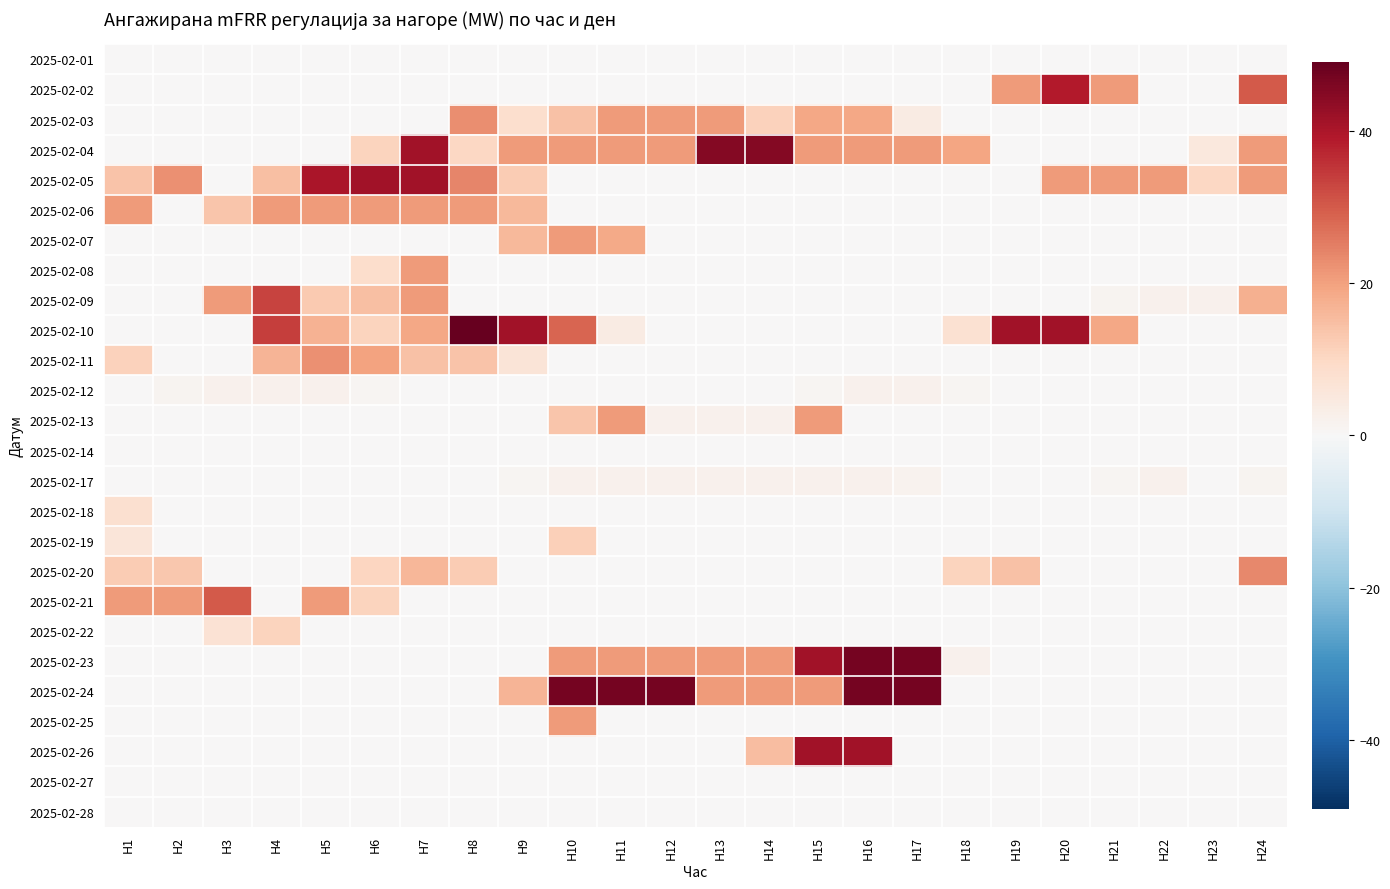

Reading left to right, what are all the values shown in this chart?

2025-02-01: H1=0.0	H2=0.0	H3=0.0	H4=0.0	H5=0.0	H6=0.0	H7=0.0	H8=0.0	H9=0.0	H10=0.0	H11=0.0	H12=0.0	H13=0.0	H14=0.0	H15=0.0	H16=0.0	H17=0.0	H18=0.0	H19=0.0	H20=0.0	H21=0.0	H22=0.0	H23=0.0	H24=0.0
2025-02-02: H1=0.0	H2=0.0	H3=0.0	H4=0.0	H5=0.0	H6=0.0	H7=0.0	H8=0.0	H9=0.0	H10=0.0	H11=0.0	H12=0.0	H13=0.0	H14=0.0	H15=0.0	H16=0.0	H17=0.0	H18=0.0	H19=20.8	H20=39.0	H21=21.0	H22=0.0	H23=0.0	H24=30.1
2025-02-03: H1=0.0	H2=0.0	H3=0.0	H4=0.0	H5=0.0	H6=0.0	H7=0.0	H8=22.8	H9=8.4	H10=14.3	H11=21.0	H12=21.0	H13=21.0	H14=11.4	H15=19.0	H16=19.0	H17=4.1	H18=0.0	H19=0.0	H20=0.0	H21=0.0	H22=0.0	H23=0.0	H24=0.0
2025-02-04: H1=0.0	H2=0.0	H3=0.0	H4=0.0	H5=0.0	H6=10.9	H7=41.0	H8=10.2	H9=21.0	H10=21.0	H11=21.0	H12=21.0	H13=45.0	H14=45.0	H15=21.0	H16=21.0	H17=21.0	H18=19.2	H19=0.0	H20=0.0	H21=0.0	H22=0.0	H23=5.2	H24=21.0
2025-02-05: H1=14.0	H2=22.4	H3=0.0	H4=14.7	H5=40.0	H6=41.0	H7=41.0	H8=23.9	H9=12.6	H10=0.0	H11=0.0	H12=0.0	H13=0.0	H14=0.0	H15=0.0	H16=0.0	H17=0.0	H18=0.0	H19=0.0	H20=21.0	H21=21.0	H22=21.0	H23=10.2	H24=21.0
2025-02-06: H1=21.0	H2=0.0	H3=13.7	H4=21.0	H5=21.0	H6=21.0	H7=21.0	H8=21.0	H9=15.8	H10=0.0	H11=0.0	H12=0.0	H13=0.0	H14=0.0	H15=0.0	H16=0.0	H17=0.0	H18=0.0	H19=0.0	H20=0.0	H21=0.0	H22=0.0	H23=0.0	H24=0.0
2025-02-07: H1=0.0	H2=0.0	H3=0.0	H4=0.0	H5=0.0	H6=0.0	H7=0.0	H8=0.0	H9=15.8	H10=21.0	H11=18.6	H12=0.0	H13=0.0	H14=0.0	H15=0.0	H16=0.0	H17=0.0	H18=0.0	H19=0.0	H20=0.0	H21=0.0	H22=0.0	H23=0.0	H24=0.0
2025-02-08: H1=0.0	H2=0.0	H3=0.0	H4=0.0	H5=0.0	H6=8.5	H7=21.0	H8=0.0	H9=0.0	H10=0.0	H11=0.0	H12=0.0	H13=0.0	H14=0.0	H15=0.0	H16=0.0	H17=0.0	H18=0.0	H19=0.0	H20=0.0	H21=0.0	H22=0.0	H23=0.0	H24=0.0
2025-02-09: H1=0.0	H2=0.0	H3=21.0	H4=33.0	H5=12.7	H6=14.7	H7=21.0	H8=0.0	H9=0.0	H10=0.0	H11=0.0	H12=0.0	H13=0.0	H14=0.0	H15=0.0	H16=0.0	H17=0.0	H18=0.0	H19=0.0	H20=0.0	H21=1.4	H22=2.0	H23=2.0	H24=17.6
2025-02-10: H1=0.0	H2=0.0	H3=0.0	H4=33.8	H5=17.1	H6=10.9	H7=19.0	H8=49.0	H9=41.0	H10=28.3	H11=3.9	H12=0.0	H13=0.0	H14=0.0	H15=0.0	H16=0.0	H17=0.0	H18=7.5	H19=41.0	H20=41.0	H21=19.0	H22=0.0	H23=0.0	H24=0.0
2025-02-11: H1=11.2	H2=0.0	H3=0.0	H4=16.5	H5=22.6	H6=19.8	H7=14.3	H8=13.9	H9=6.3	H10=0.0	H11=0.0	H12=0.0	H13=0.0	H14=0.0	H15=0.0	H16=0.0	H17=0.0	H18=0.0	H19=0.0	H20=0.0	H21=0.0	H22=0.0	H23=0.0	H24=0.0
2025-02-12: H1=0.0	H2=1.2	H3=2.0	H4=2.0	H5=2.0	H6=1.1	H7=0.0	H8=0.0	H9=0.0	H10=0.0	H11=0.0	H12=0.0	H13=0.0	H14=0.0	H15=0.8	H16=2.0	H17=2.0	H18=1.0	H19=0.0	H20=0.0	H21=0.0	H22=0.0	H23=0.0	H24=0.0
2025-02-13: H1=0.0	H2=0.0	H3=0.0	H4=0.0	H5=0.0	H6=0.0	H7=0.0	H8=0.0	H9=0.0	H10=13.7	H11=21.0	H12=2.0	H13=2.0	H14=2.0	H15=21.0	H16=0.0	H17=0.0	H18=0.0	H19=0.0	H20=0.0	H21=0.0	H22=0.0	H23=0.0	H24=0.0
2025-02-14: H1=0.0	H2=0.0	H3=0.0	H4=0.0	H5=0.0	H6=0.0	H7=0.0	H8=0.0	H9=0.0	H10=0.0	H11=0.0	H12=0.0	H13=0.0	H14=0.0	H15=0.0	H16=0.0	H17=0.0	H18=0.0	H19=0.0	H20=0.0	H21=0.0	H22=0.0	H23=0.0	H24=0.0
2025-02-17: H1=0.0	H2=0.0	H3=0.0	H4=0.0	H5=0.0	H6=0.0	H7=0.0	H8=0.0	H9=0.8	H10=2.0	H11=2.0	H12=2.0	H13=2.0	H14=2.0	H15=2.0	H16=2.0	H17=1.6	H18=0.0	H19=0.0	H20=0.0	H21=1.0	H22=2.0	H23=0.0	H24=1.3
2025-02-18: H1=7.7	H2=0.0	H3=0.0	H4=0.0	H5=0.0	H6=0.0	H7=0.0	H8=0.0	H9=0.0	H10=0.0	H11=0.0	H12=0.0	H13=0.0	H14=0.0	H15=0.0	H16=0.0	H17=0.0	H18=0.0	H19=0.0	H20=0.0	H21=0.0	H22=0.0	H23=0.0	H24=0.0
2025-02-19: H1=6.0	H2=0.0	H3=0.0	H4=0.0	H5=0.0	H6=0.0	H7=0.0	H8=0.0	H9=0.0	H10=11.6	H11=0.0	H12=0.0	H13=0.0	H14=0.0	H15=0.0	H16=0.0	H17=0.0	H18=0.0	H19=0.0	H20=0.0	H21=0.0	H22=0.0	H23=0.0	H24=0.0
2025-02-20: H1=12.2	H2=13.3	H3=0.0	H4=0.0	H5=0.0	H6=10.5	H7=16.1	H8=12.6	H9=0.0	H10=0.0	H11=0.0	H12=0.0	H13=0.0	H14=0.0	H15=0.0	H16=0.0	H17=0.0	H18=11.1	H19=14.2	H20=0.0	H21=0.0	H22=0.0	H23=0.0	H24=23.4
2025-02-21: H1=21.0	H2=21.0	H3=30.0	H4=0.0	H5=21.0	H6=10.9	H7=0.0	H8=0.0	H9=0.0	H10=0.0	H11=0.0	H12=0.0	H13=0.0	H14=0.0	H15=0.0	H16=0.0	H17=0.0	H18=0.0	H19=0.0	H20=0.0	H21=0.0	H22=0.0	H23=0.0	H24=0.0
2025-02-22: H1=0.0	H2=0.0	H3=6.9	H4=11.0	H5=0.0	H6=0.0	H7=0.0	H8=0.0	H9=0.0	H10=0.0	H11=0.0	H12=0.0	H13=0.0	H14=0.0	H15=0.0	H16=0.0	H17=0.0	H18=0.0	H19=0.0	H20=0.0	H21=0.0	H22=0.0	H23=0.0	H24=0.0
2025-02-23: H1=0.0	H2=0.0	H3=0.0	H4=0.0	H5=0.0	H6=0.0	H7=0.0	H8=0.0	H9=0.0	H10=21.0	H11=21.0	H12=21.0	H13=21.0	H14=21.0	H15=41.0	H16=47.0	H17=47.0	H18=2.0	H19=0.0	H20=0.0	H21=0.0	H22=0.0	H23=0.0	H24=0.0
2025-02-24: H1=0.0	H2=0.0	H3=0.0	H4=0.0	H5=0.0	H6=0.0	H7=0.0	H8=0.0	H9=16.8	H10=47.0	H11=47.0	H12=47.0	H13=21.0	H14=21.0	H15=21.0	H16=47.0	H17=47.0	H18=0.0	H19=0.0	H20=0.0	H21=0.0	H22=0.0	H23=0.0	H24=0.0
2025-02-25: H1=0.0	H2=0.0	H3=0.0	H4=0.0	H5=0.0	H6=0.0	H7=0.0	H8=0.0	H9=0.0	H10=21.0	H11=0.0	H12=0.0	H13=0.0	H14=0.0	H15=0.0	H16=0.0	H17=0.0	H18=0.0	H19=0.0	H20=0.0	H21=0.0	H22=0.0	H23=0.0	H24=0.0
2025-02-26: H1=0.0	H2=0.0	H3=0.0	H4=0.0	H5=0.0	H6=0.0	H7=0.0	H8=0.0	H9=0.0	H10=0.0	H11=0.0	H12=0.0	H13=0.0	H14=15.0	H15=41.0	H16=41.0	H17=0.0	H18=0.0	H19=0.0	H20=0.0	H21=0.0	H22=0.0	H23=0.0	H24=0.0
2025-02-27: H1=0.0	H2=0.0	H3=0.0	H4=0.0	H5=0.0	H6=0.0	H7=0.0	H8=0.0	H9=0.0	H10=0.0	H11=0.0	H12=0.0	H13=0.0	H14=0.0	H15=0.0	H16=0.0	H17=0.0	H18=0.0	H19=0.0	H20=0.0	H21=0.0	H22=0.0	H23=0.0	H24=0.0
2025-02-28: H1=0.0	H2=0.0	H3=0.0	H4=0.0	H5=0.0	H6=0.0	H7=0.0	H8=0.0	H9=0.0	H10=0.0	H11=0.0	H12=0.0	H13=0.0	H14=0.0	H15=0.0	H16=0.0	H17=0.0	H18=0.0	H19=0.0	H20=0.0	H21=0.0	H22=0.0	H23=0.0	H24=0.0